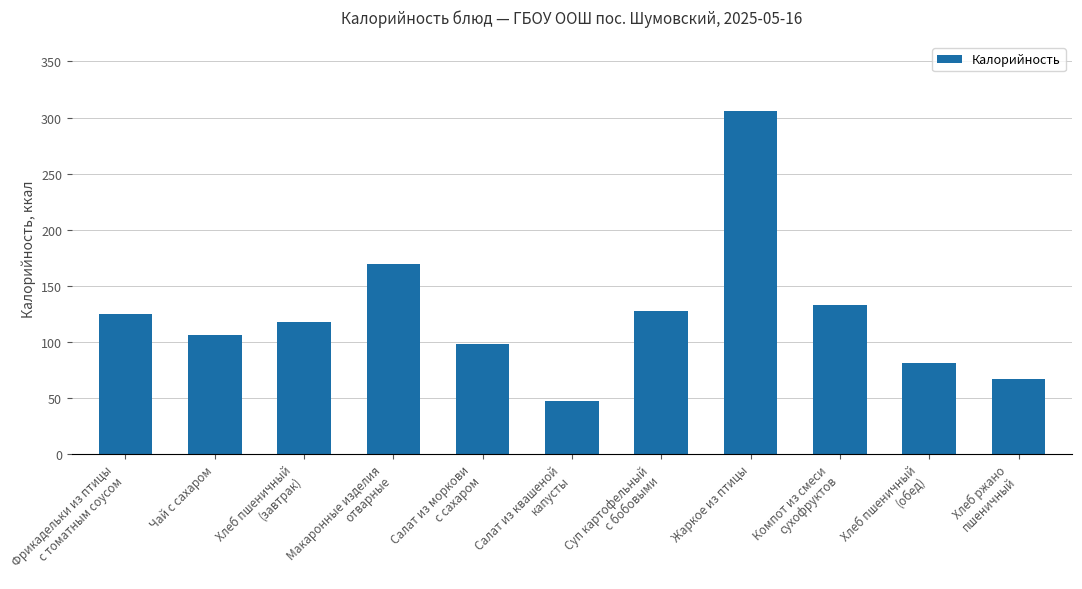

What is the sum of the values at Салат из квашеной
капусты and Хлеб ржано
пшеничный?

114